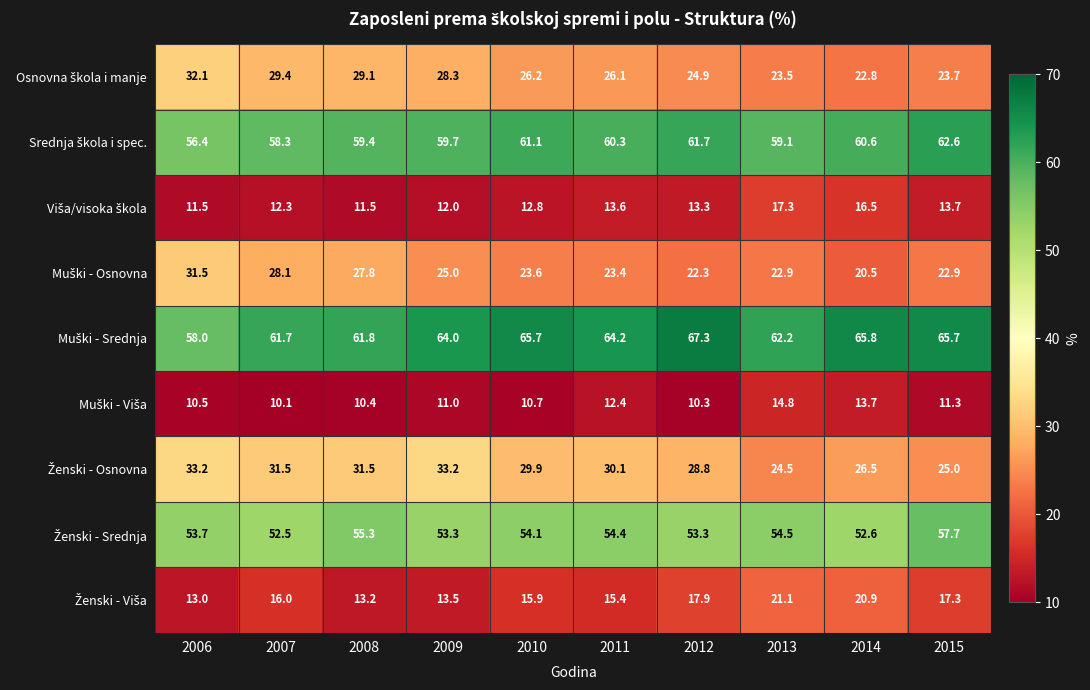

At how many categories does at least one series exceed 10?

10